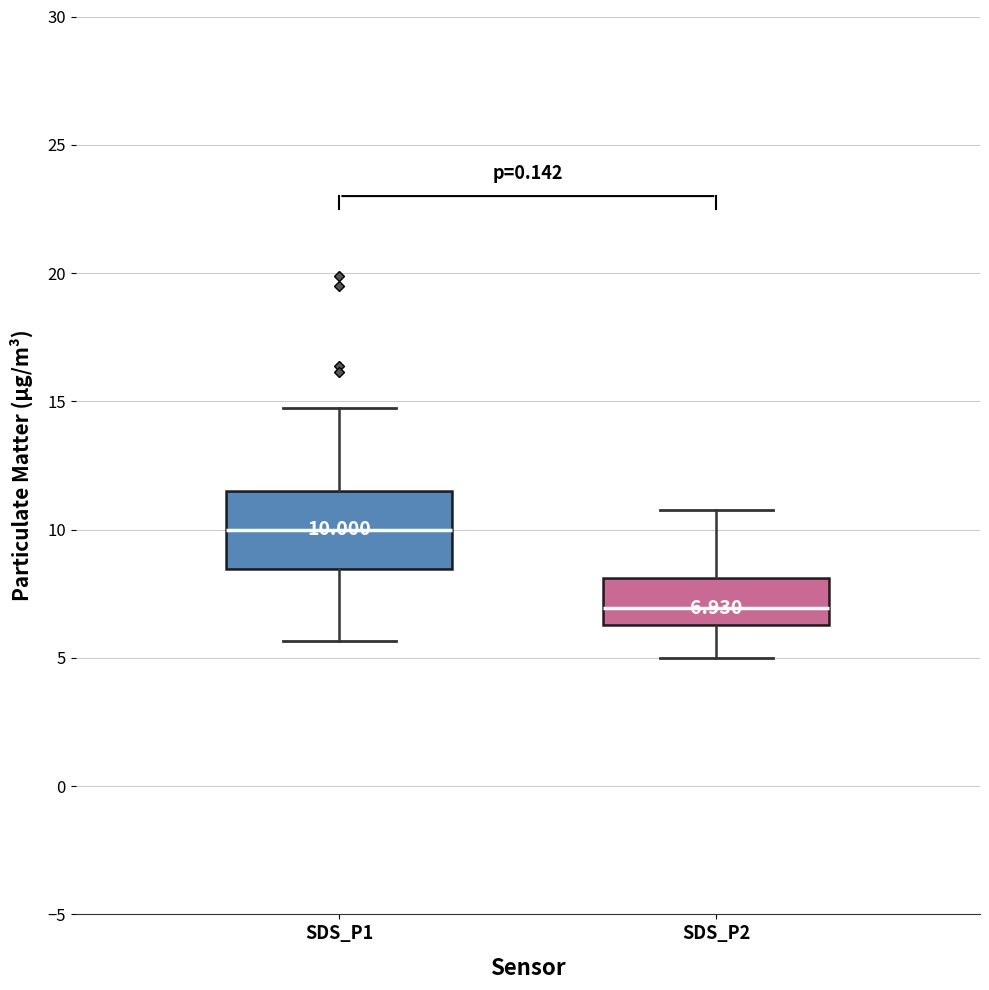

Which box has the highest median line?

SDS_P1